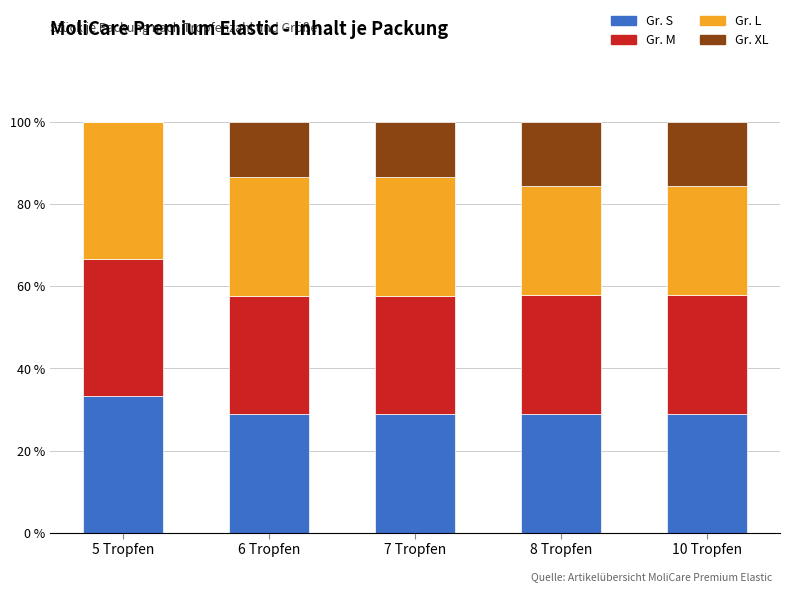

What is the total value across all series at 7 Tropfen?

100.0